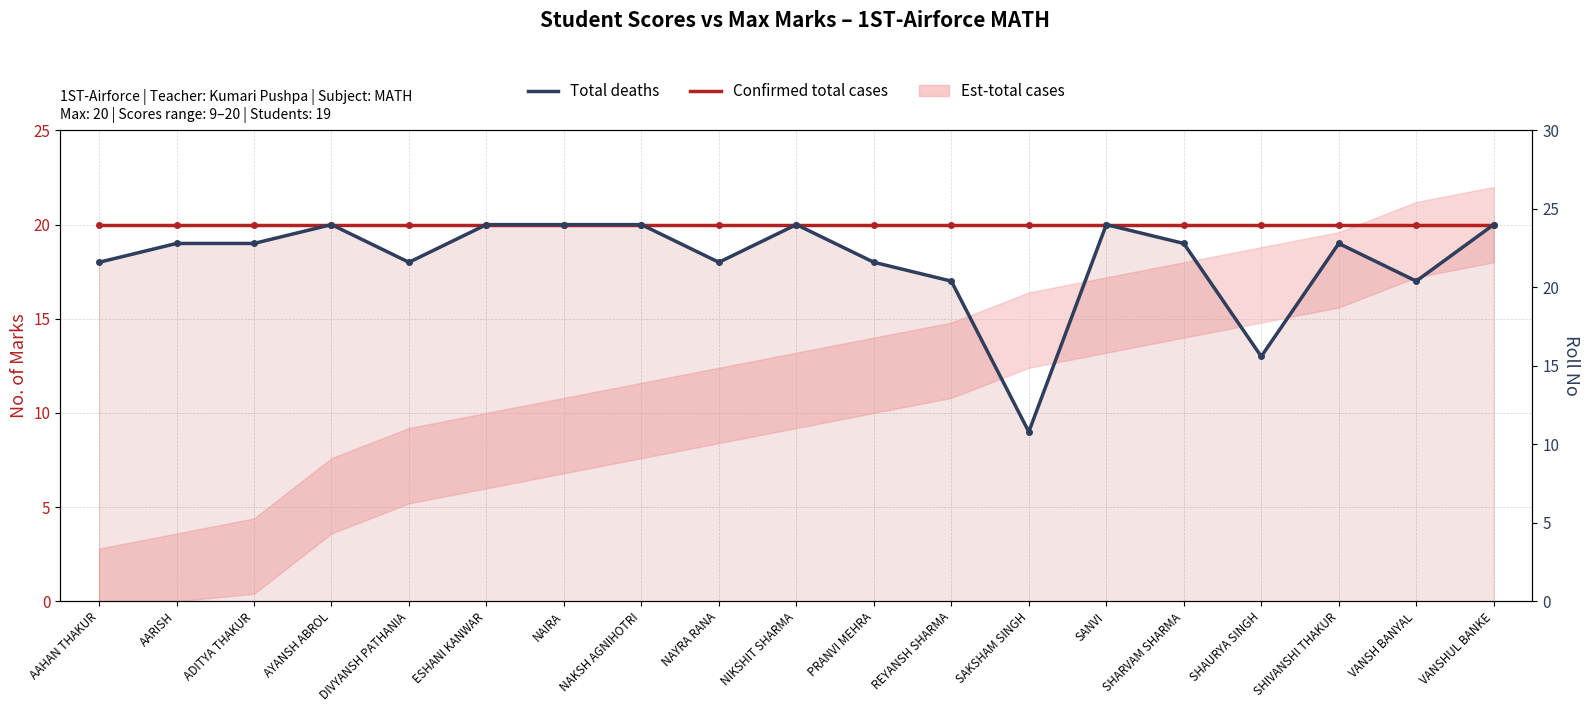

At which label does Total deaths first exceed 19?

AYANSH ABROL